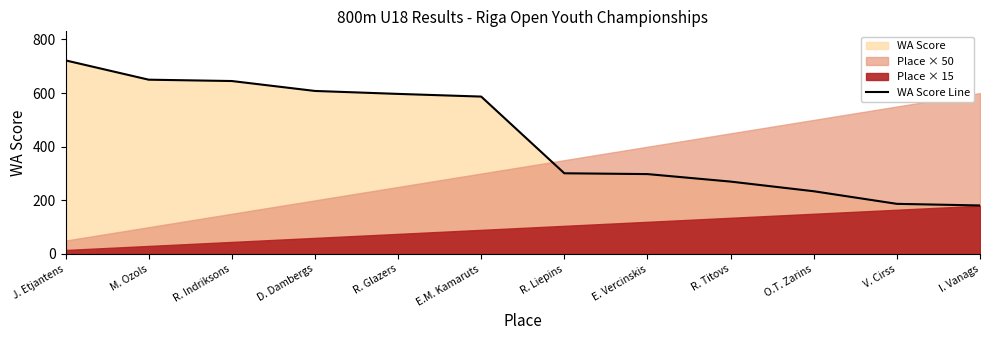

What is the label of the 11th point from the left?

V. Cirss